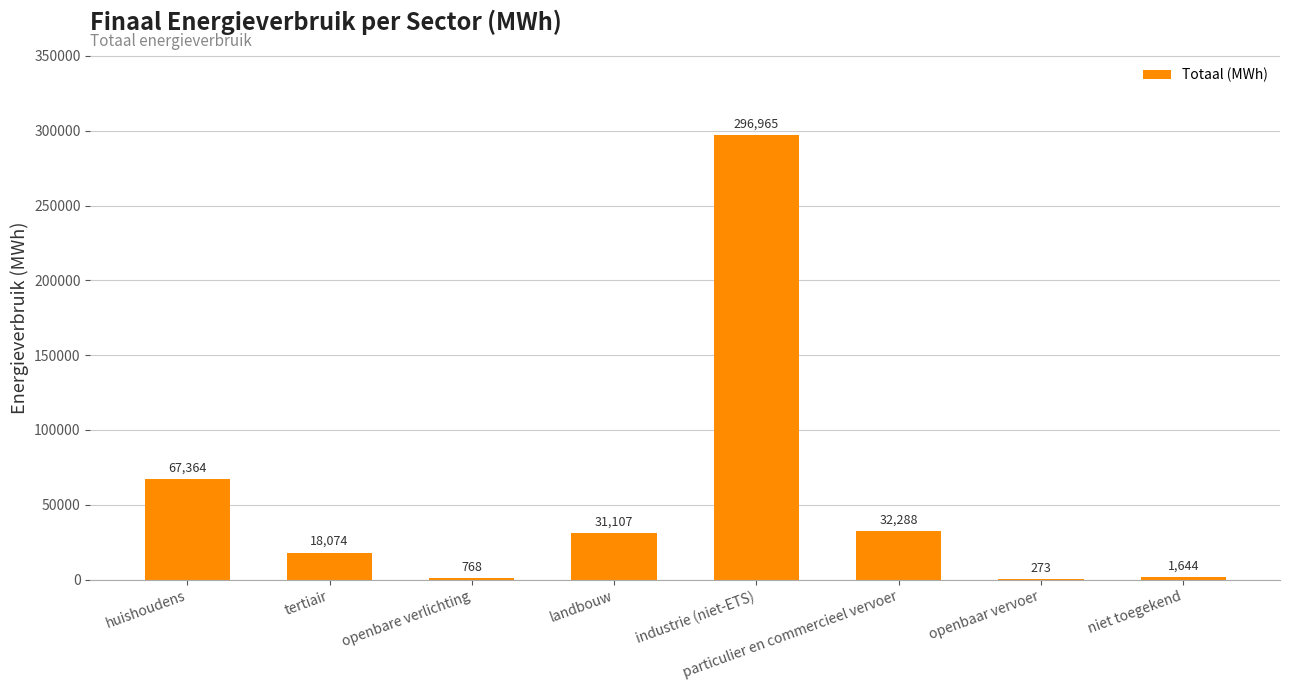

The chart shows a value of 31107.0 at landbouw. True or false?

True